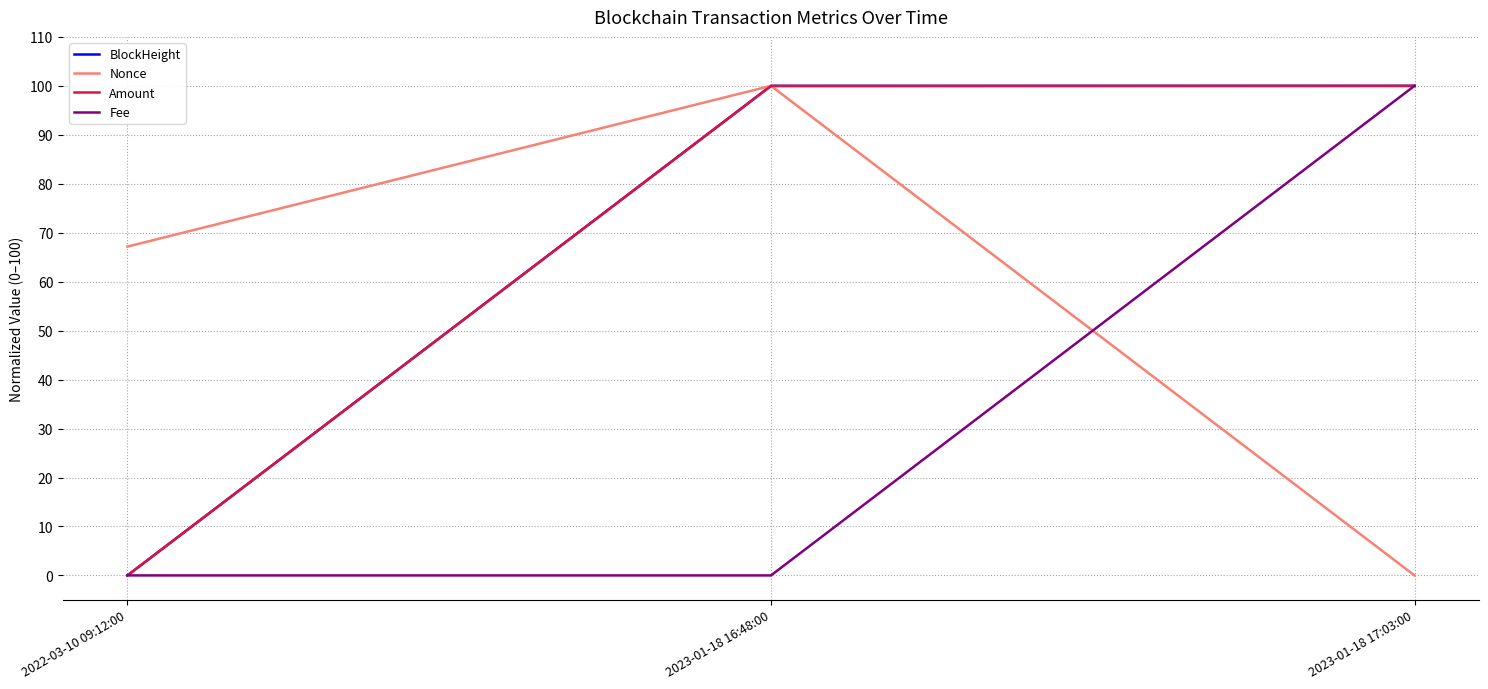

At which label does BlockHeight first exceed 99?

2023-01-18 16:48:00